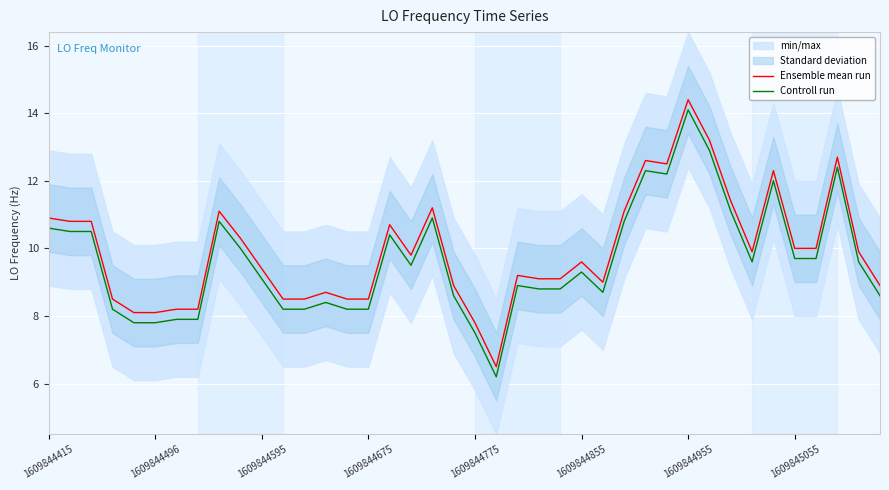

What is the sum of all Ensemble mean run values?

396.9